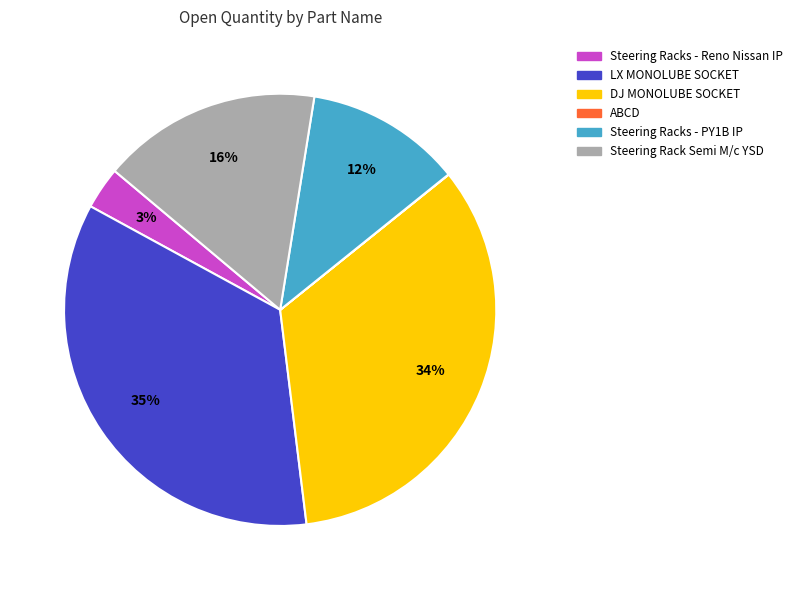

Between Steering Rack Semi M/c YSD and LX MONOLUBE SOCKET, which is larger?

LX MONOLUBE SOCKET